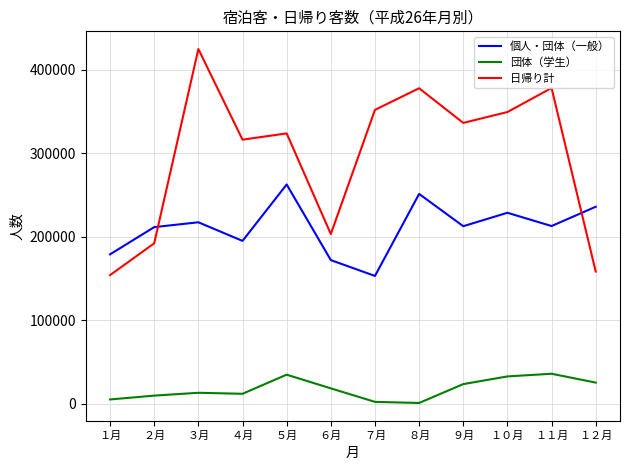

Where does the 団体（学生） series first go above 18200?

５月